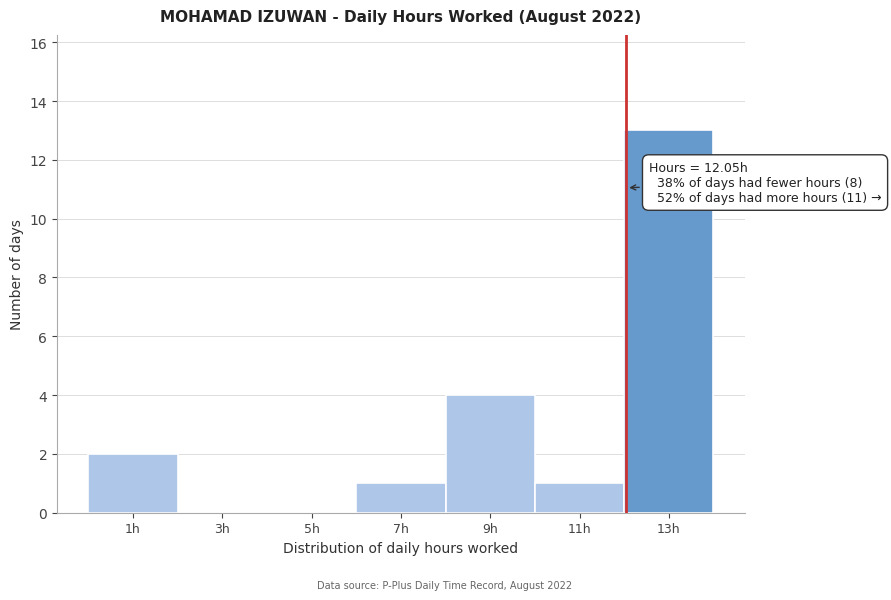

Over which range of the x-axis is the bar tallest?

12 to 14